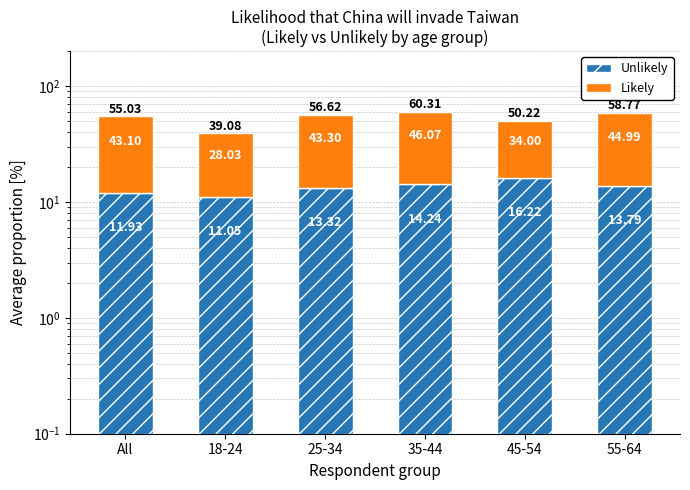

True or false: Unlikely (base) has a value of 11.1 at 18-24.

True